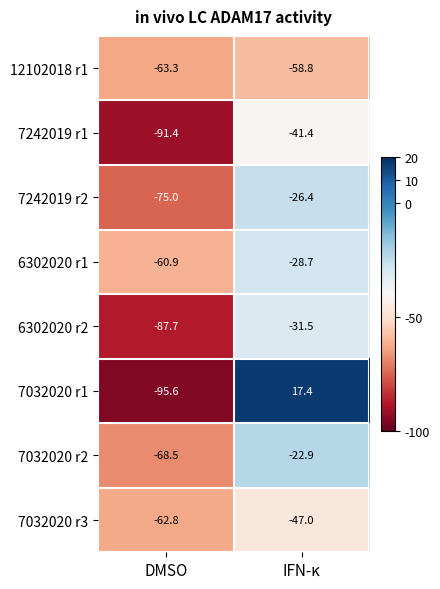

How many series are shown in this chart?

8